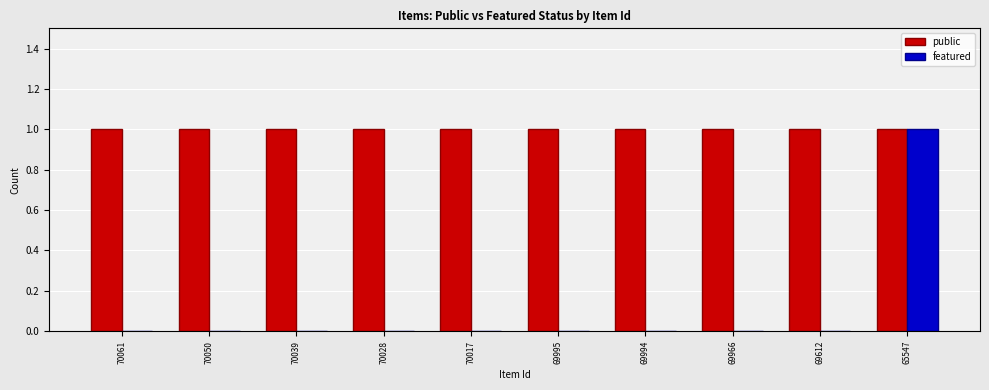

How many categories are shown in the chart?

10